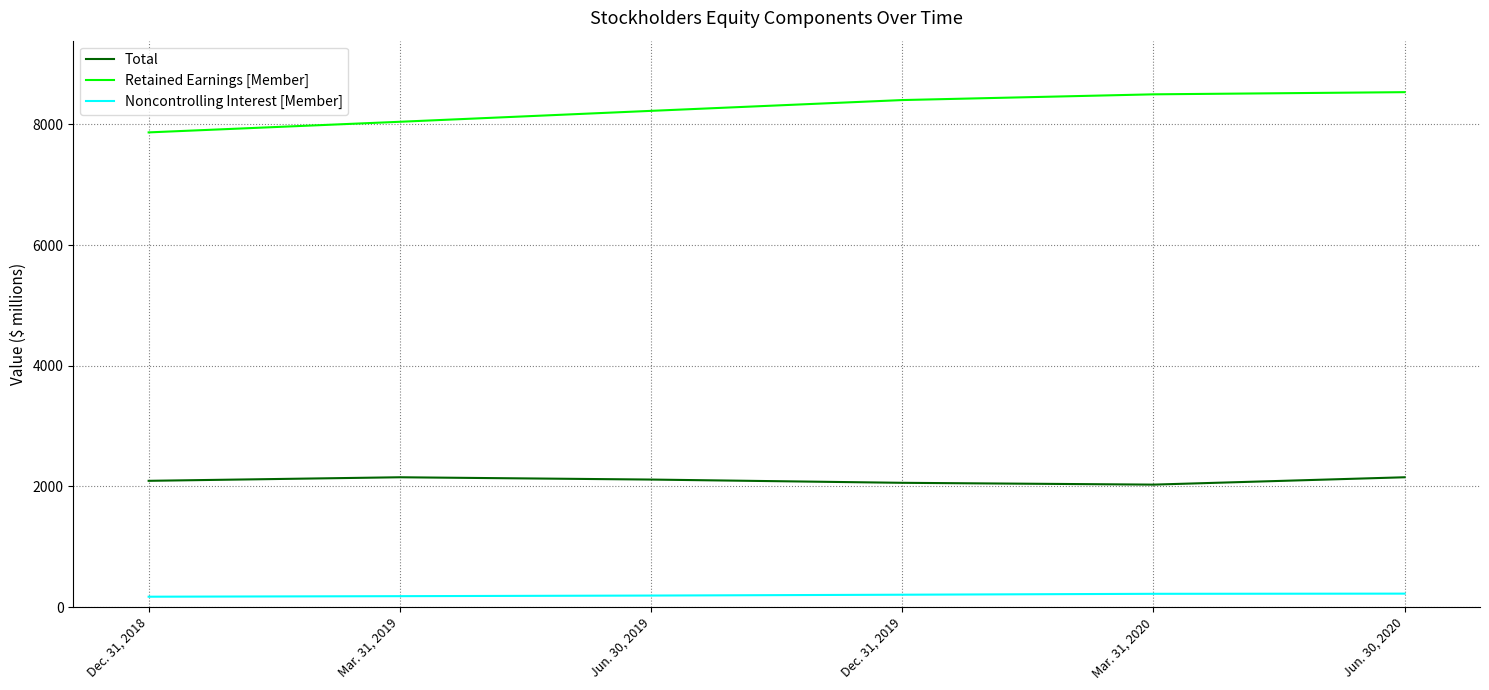

Rank the categories by Retained Earnings [Member] value from highest to lowest.

Jun. 30, 2020, Mar. 31, 2020, Dec. 31, 2019, Jun. 30, 2019, Mar. 31, 2019, Dec. 31, 2018